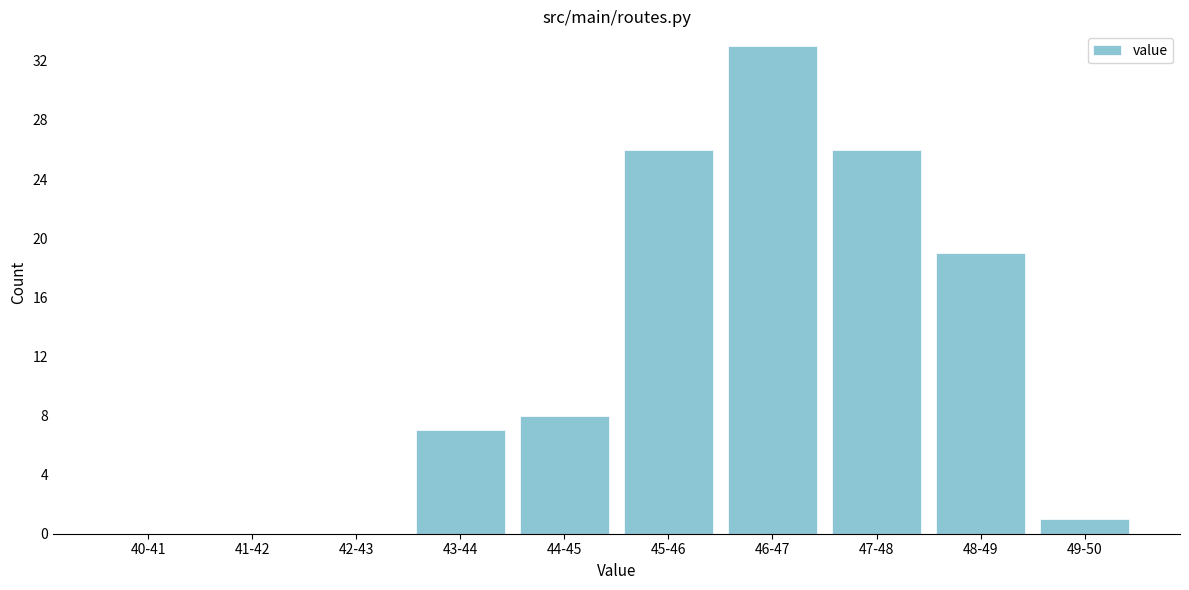

Reading left to right, what are all the values shown in this chart?

40-41=0	41-42=0	42-43=0	43-44=7	44-45=8	45-46=26	46-47=33	47-48=26	48-49=19	49-50=1